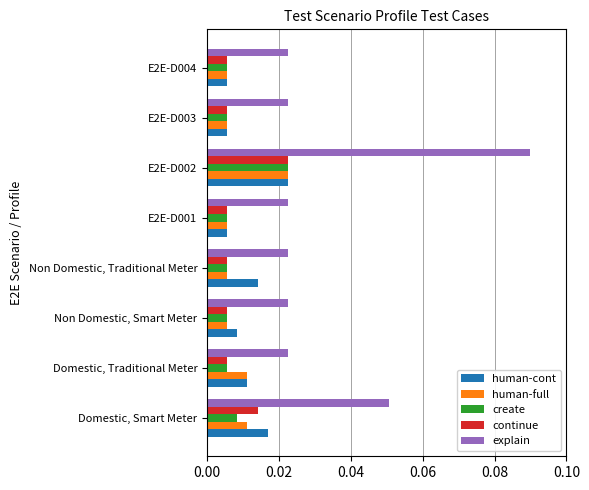

At which category is the sum across all series the highest?

E2E-D002